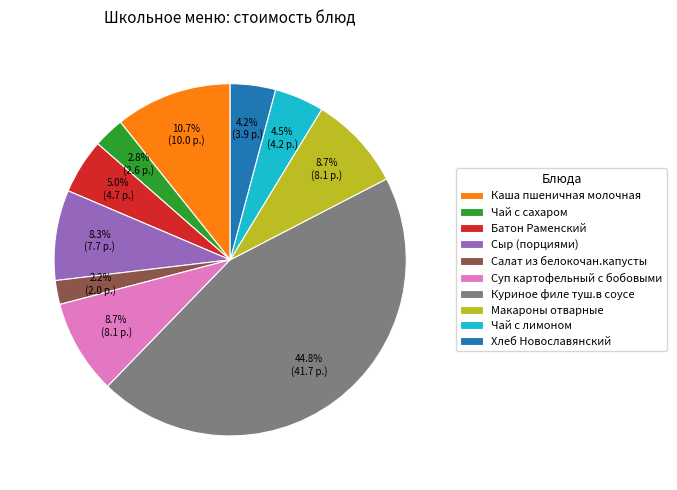

Which slice is the smallest?

Салат из белокочан.капусты